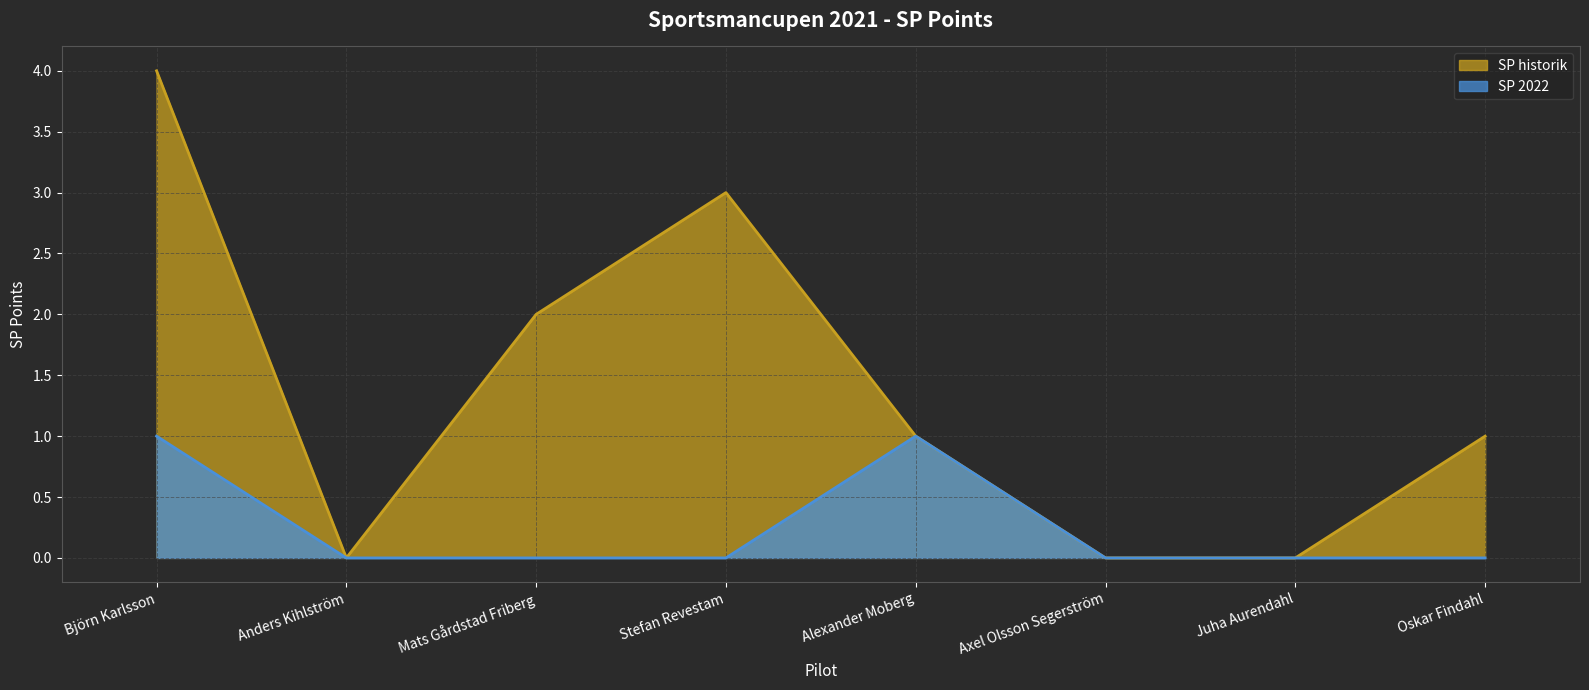

How many interior local peaks does the SP 2022 series have?

1